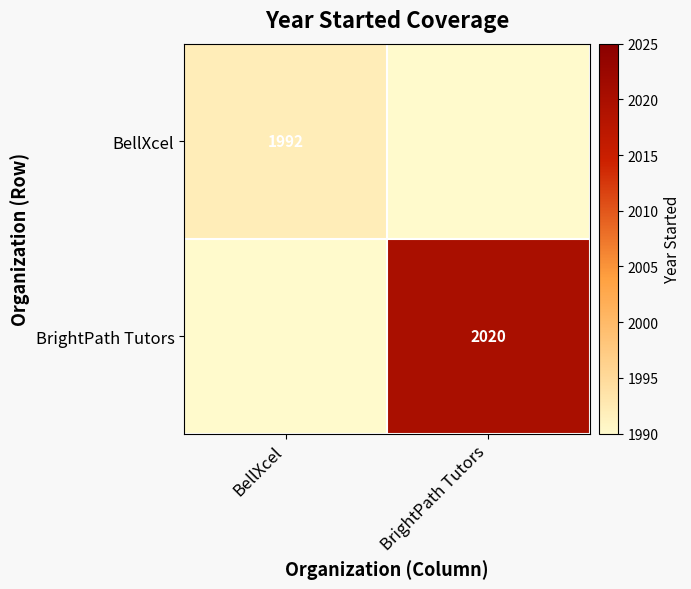

The BrightPath Tutors series shows 2020 at BrightPath Tutors. True or false?

True